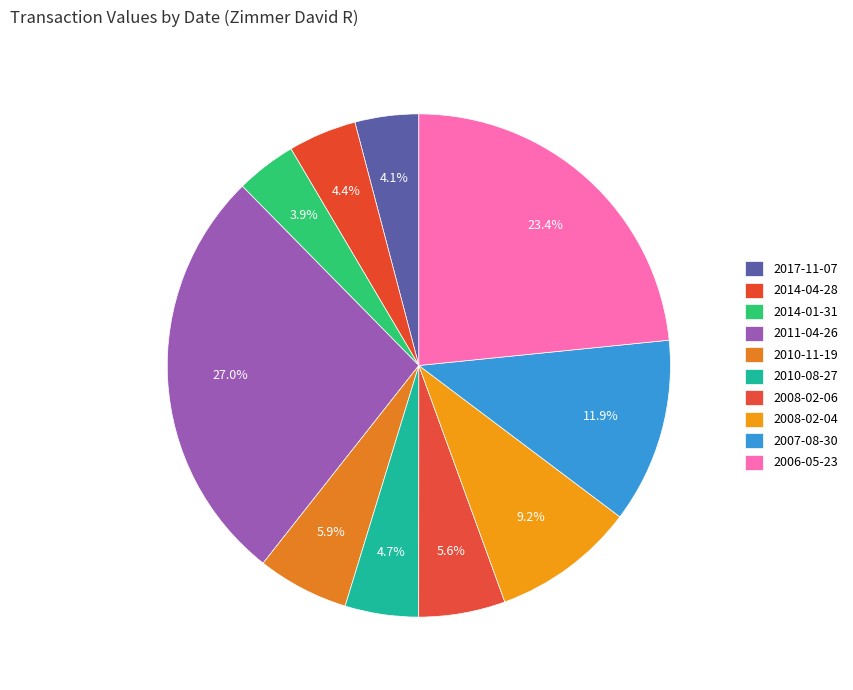

How many segments does this pie chart have?

10